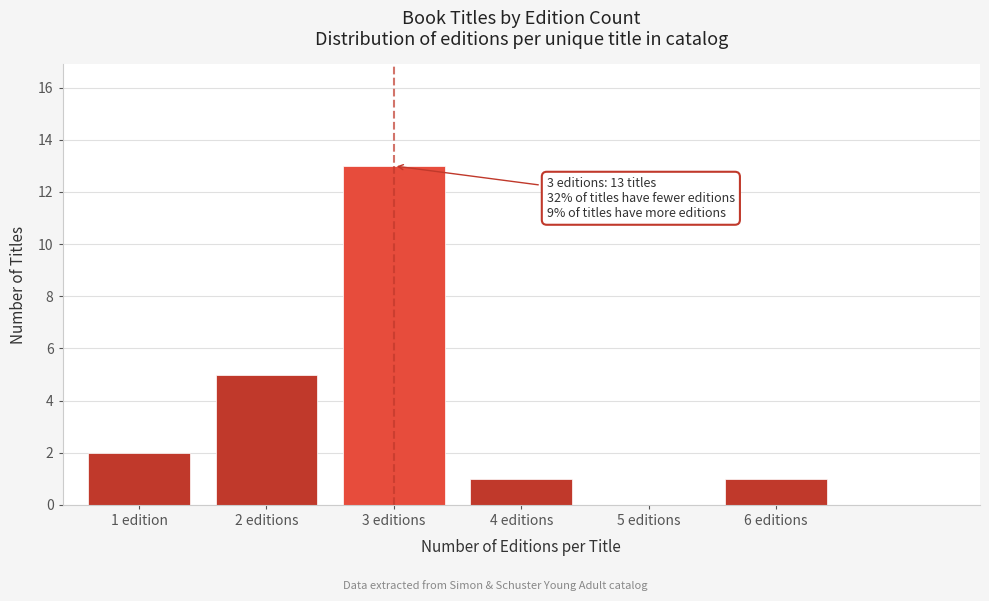

Reading left to right, transcribe all the data shown in this chart.

1 edition=2	2 editions=5	3 editions=13	4 editions=1	5 editions=0	6 editions=1